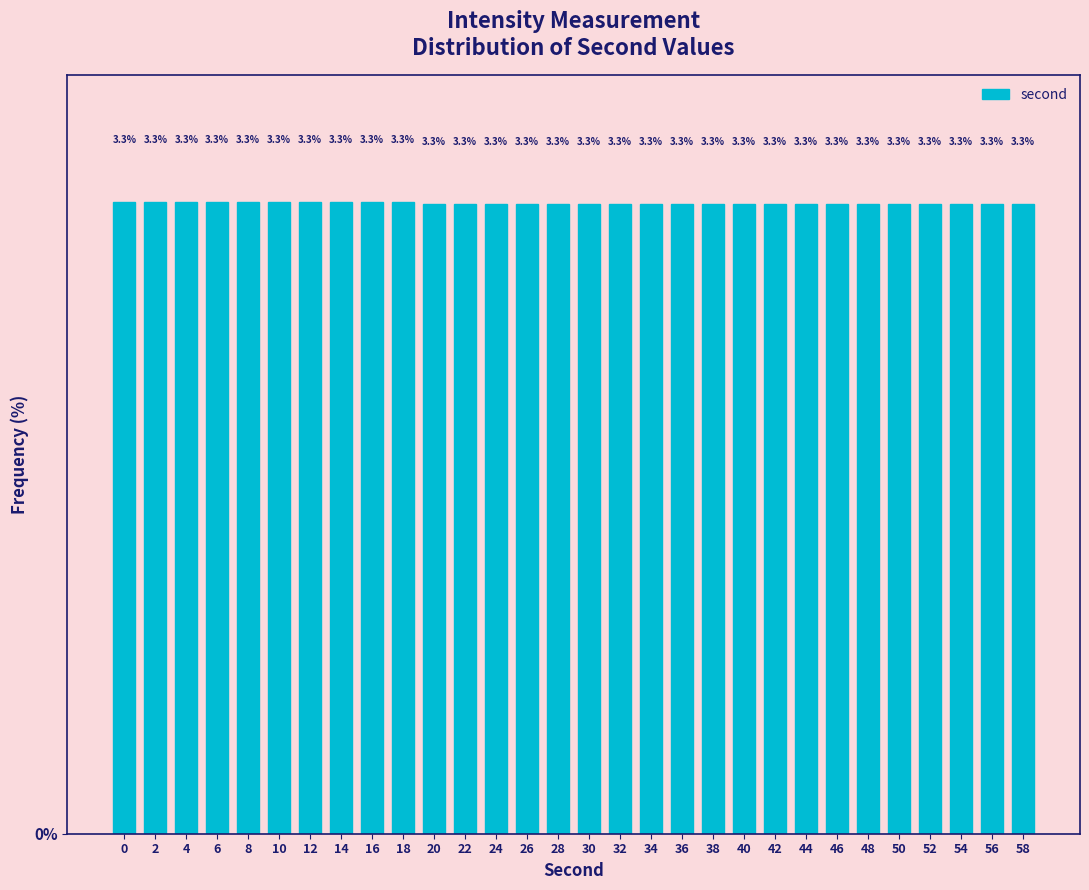

Reading right to left, list all the values displayed in this chart.

58=3.3	56=3.3	54=3.3	52=3.3	50=3.3	48=3.3	46=3.3	44=3.3	42=3.3	40=3.3	38=3.3	36=3.3	34=3.3	32=3.3	30=3.3	28=3.3	26=3.3	24=3.3	22=3.3	20=3.3	18=3.3	16=3.3	14=3.3	12=3.3	10=3.3	8=3.3	6=3.3	4=3.3	2=3.3	0=3.3